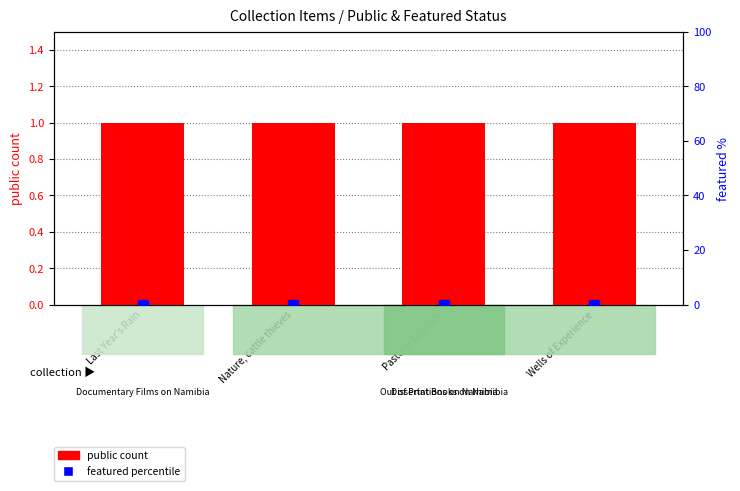

Between Last Year's Rain and Pastoral Nomads, which series saw the biggest shift?

public (item count)